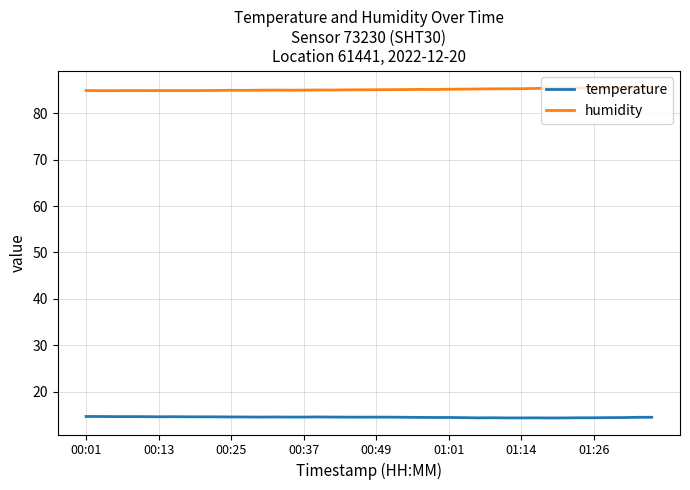

Which series has the largest total across all categories?

humidity